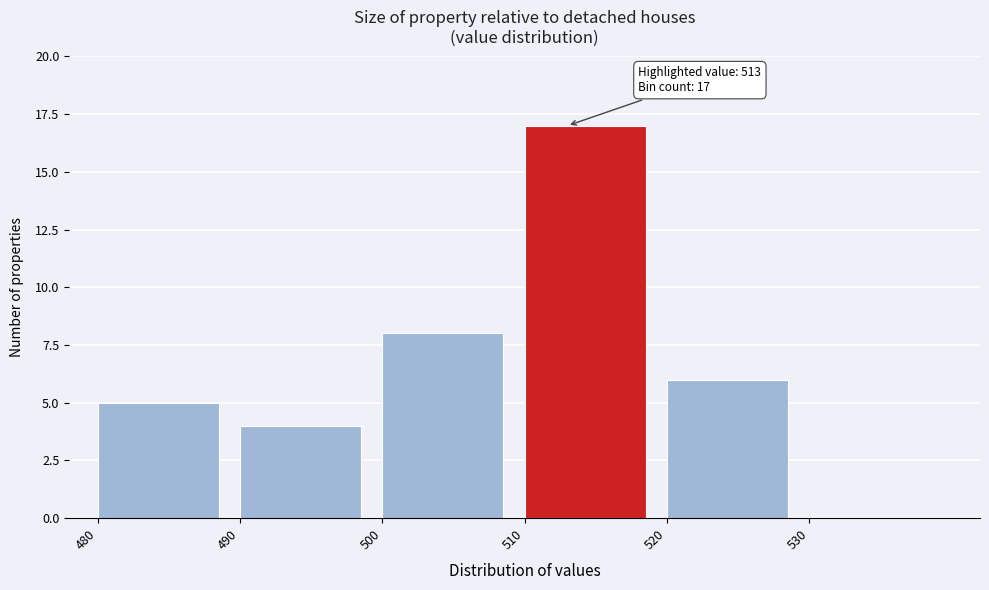

Which range on the x-axis has the tallest bar?

510 to 520